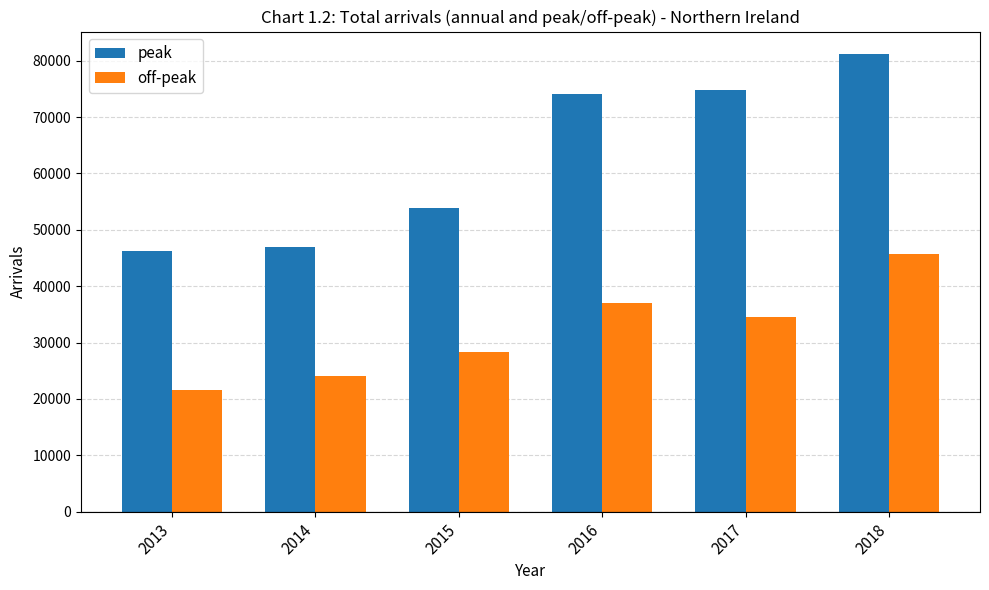

At which category is the sum across all series the highest?

2018